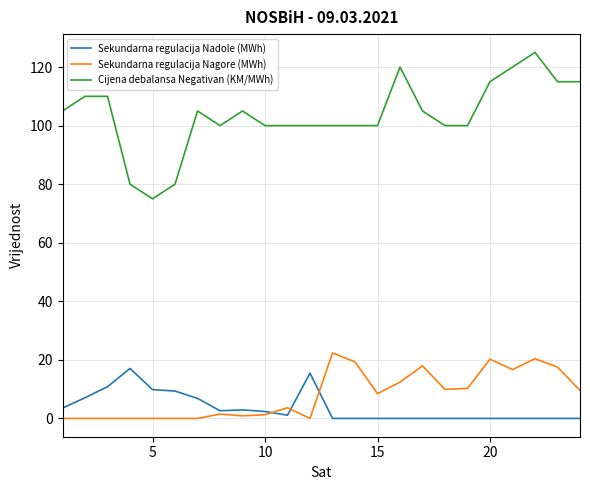

Which series has the widest spread of values?

Cijena debalansa Negativan (KM/MWh)